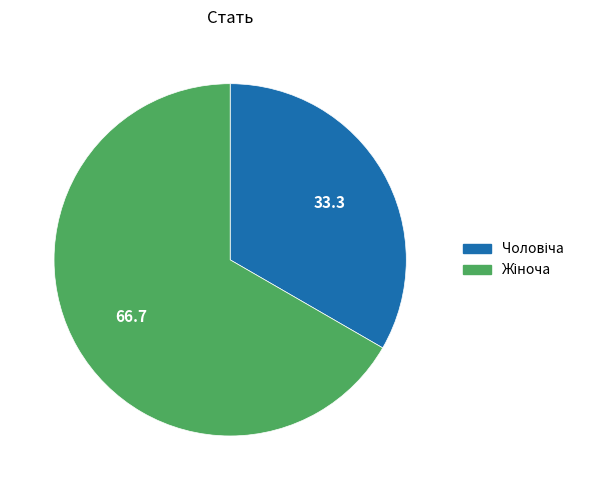

Is there any slice that represents more than half of the pie?

Yes